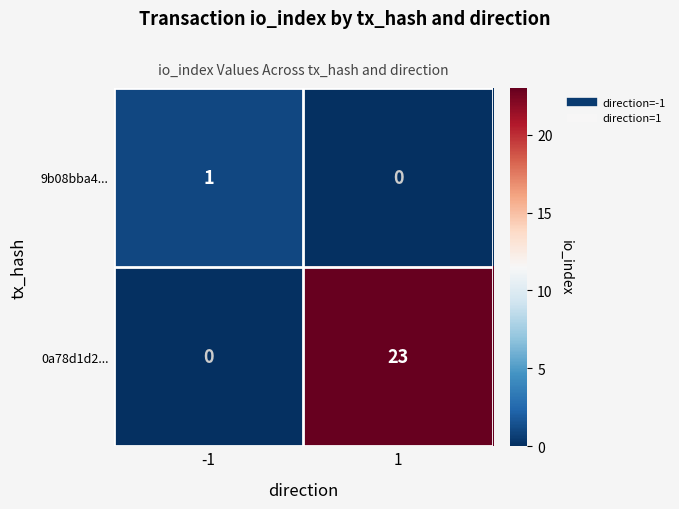

List the series in order of their peak value, lowest first.

9b08bba4..., 0a78d1d2...